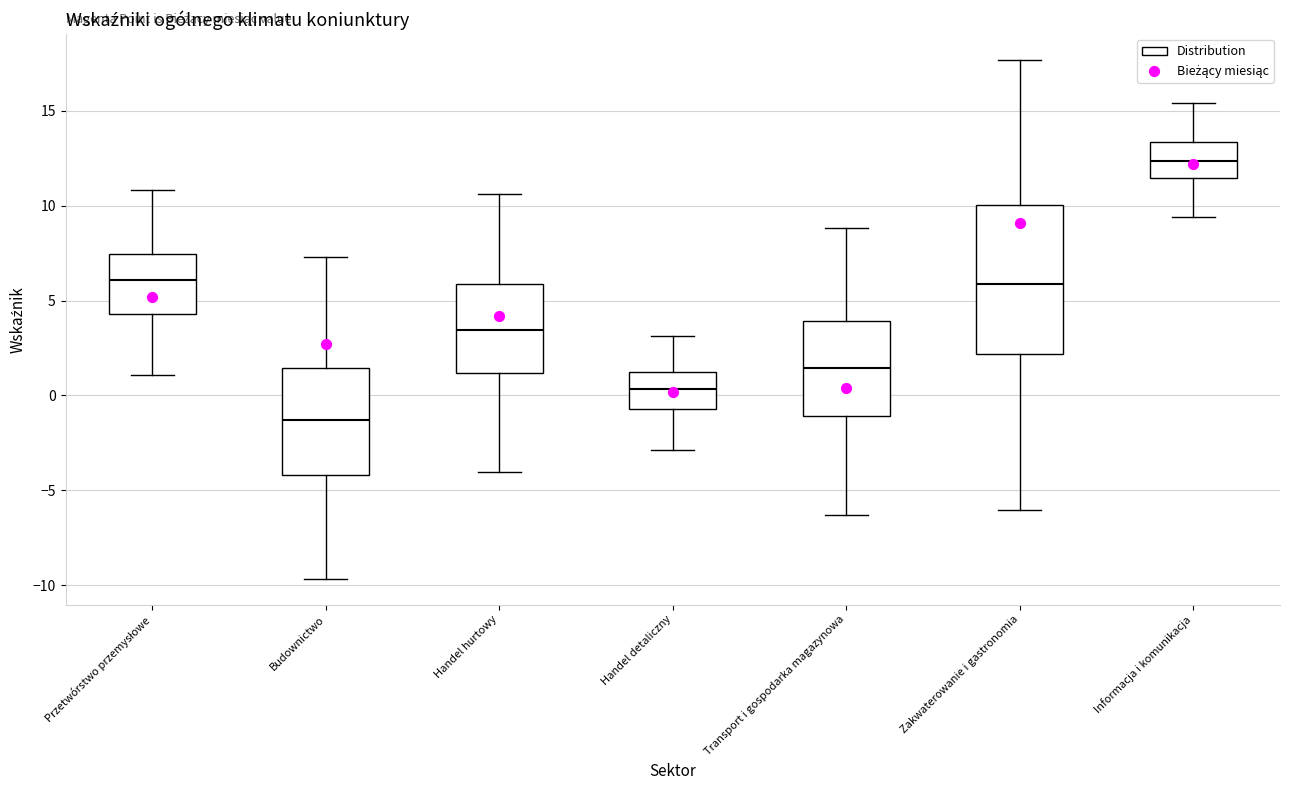

Which box's median line is the lowest?

Budownictwo